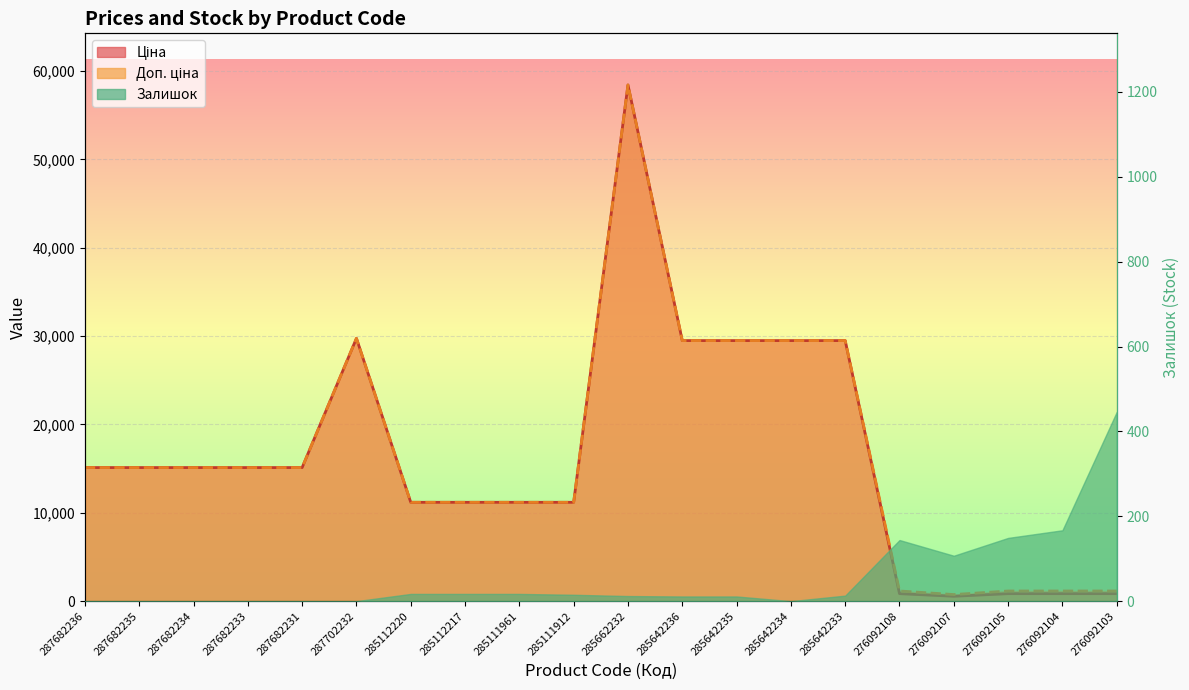

How many lines are shown in the chart?

2